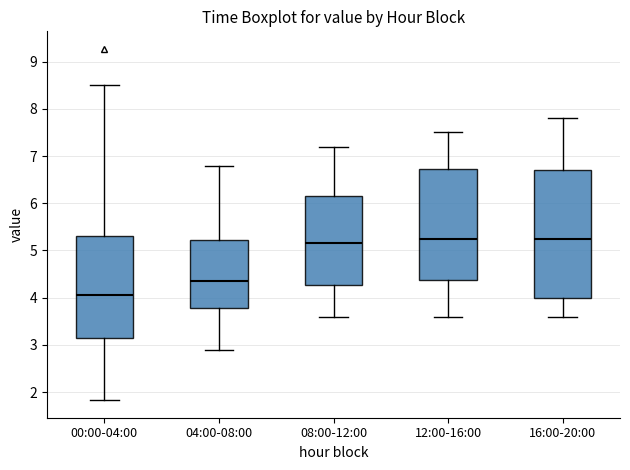

Reading left to right, read every box against the y-axis: the position of its median line, the range the box covers, and the ends of its whiskers. The values are not printed on the chart, so give them approximately, as read against the axis.

00:00-04:00: median 4.1, box 3.1 to 5.3, whiskers 1.8 to 8.5
04:00-08:00: median 4.4, box 3.8 to 5.2, whiskers 2.9 to 6.8
08:00-12:00: median 5.2, box 4.3 to 6.2, whiskers 3.6 to 7.2
12:00-16:00: median 5.3, box 4.4 to 6.7, whiskers 3.6 to 7.5
16:00-20:00: median 5.3, box 4.0 to 6.7, whiskers 3.6 to 7.8